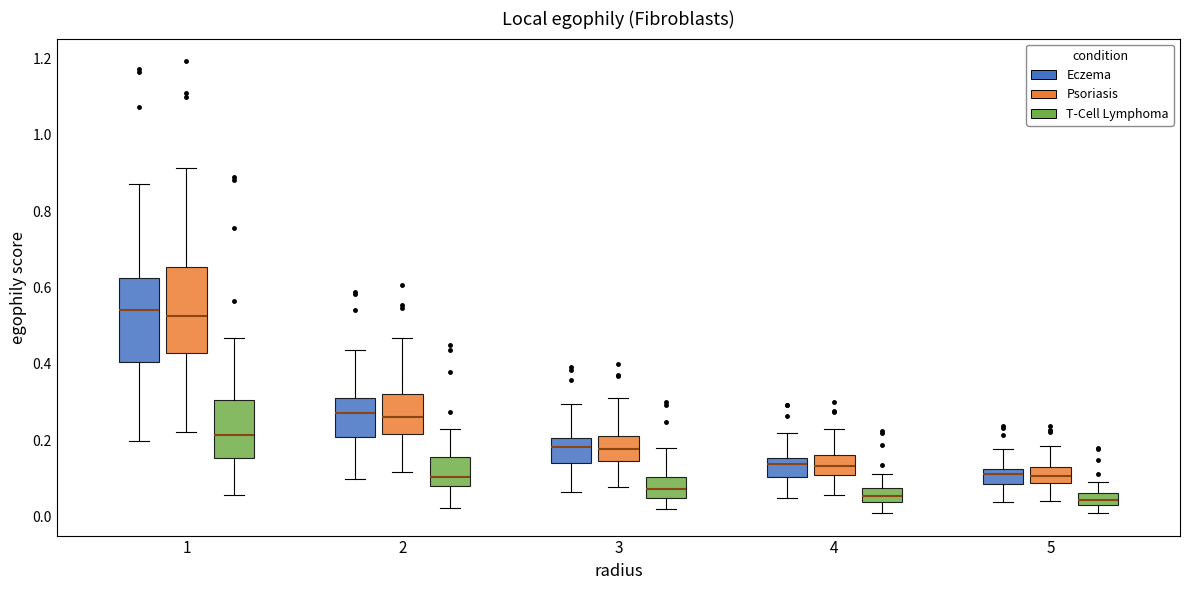

Where is the lower edge of the box for 5 (Psoriasis) on the y-axis? The values are not printed on the chart, so give them approximately, as read against the axis.

0.08